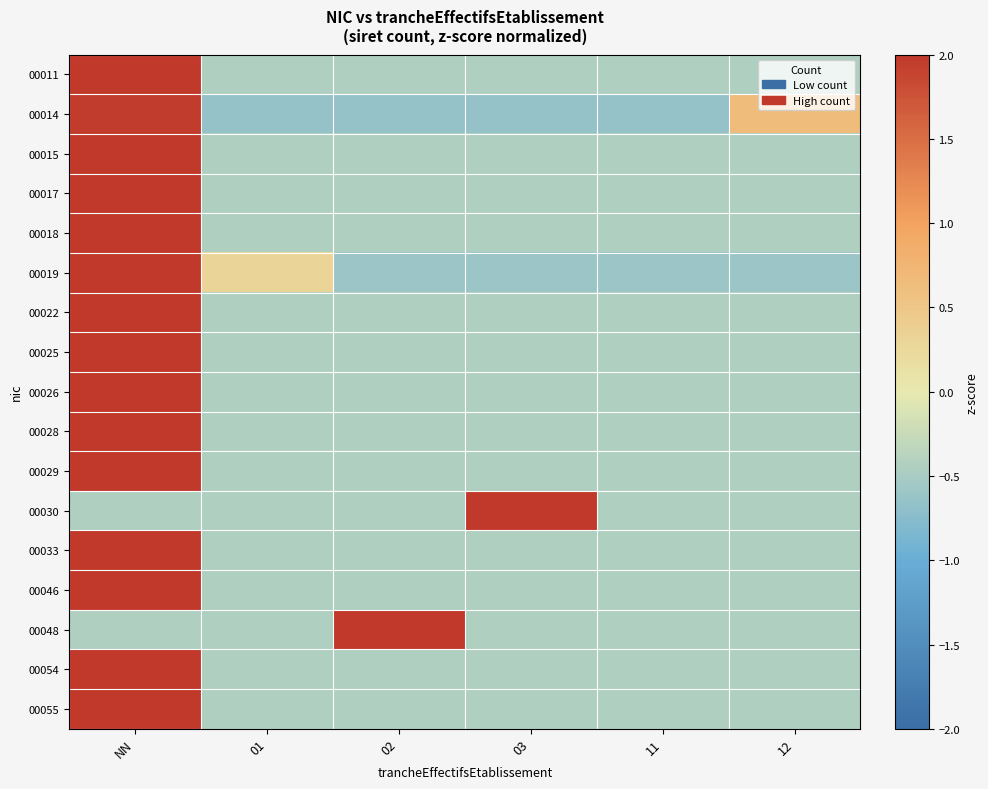

What is the greatest value displayed?

2.2